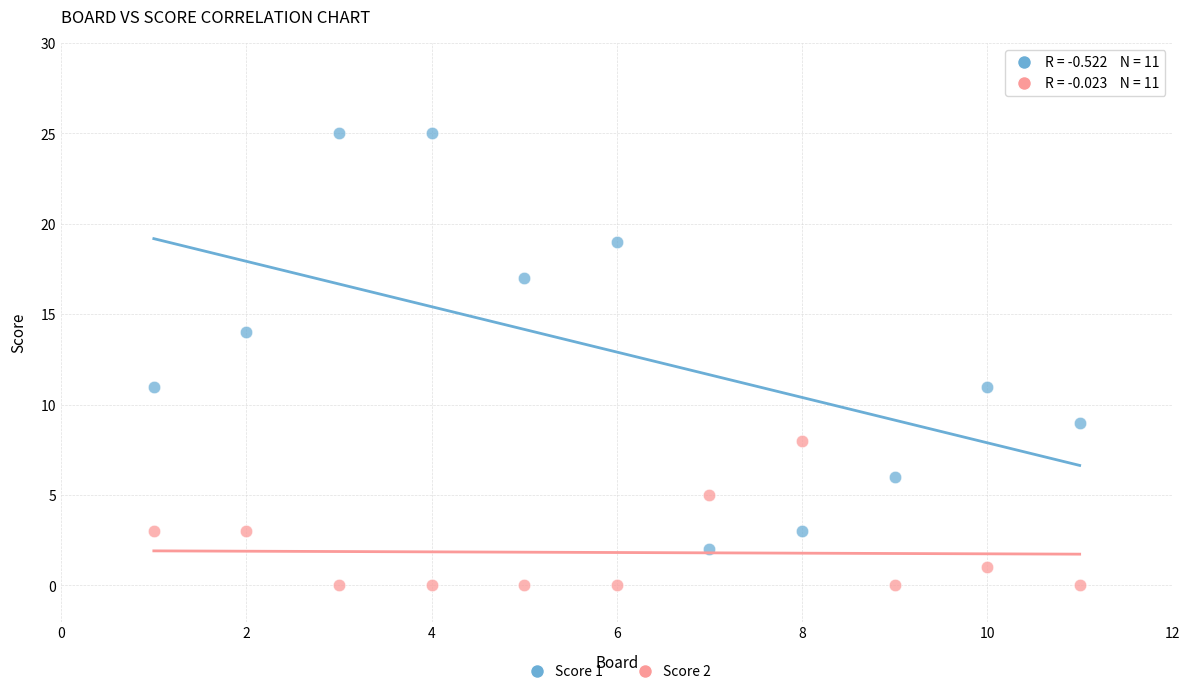

What is the X range (max minus min) for the scatter plot?

10